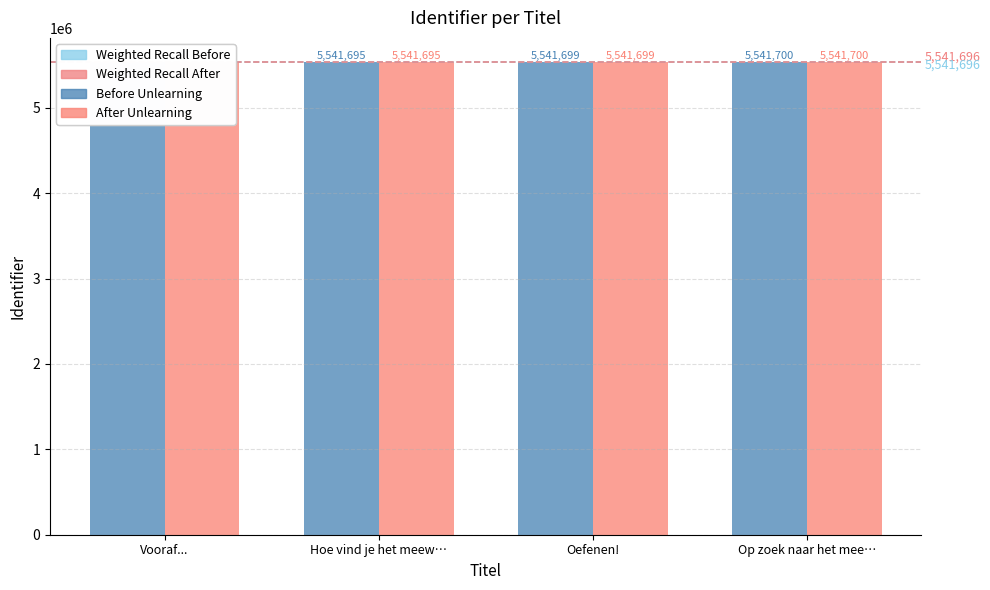

What is the value of the Before Unlearning bar at the 2nd from the left?

5541695